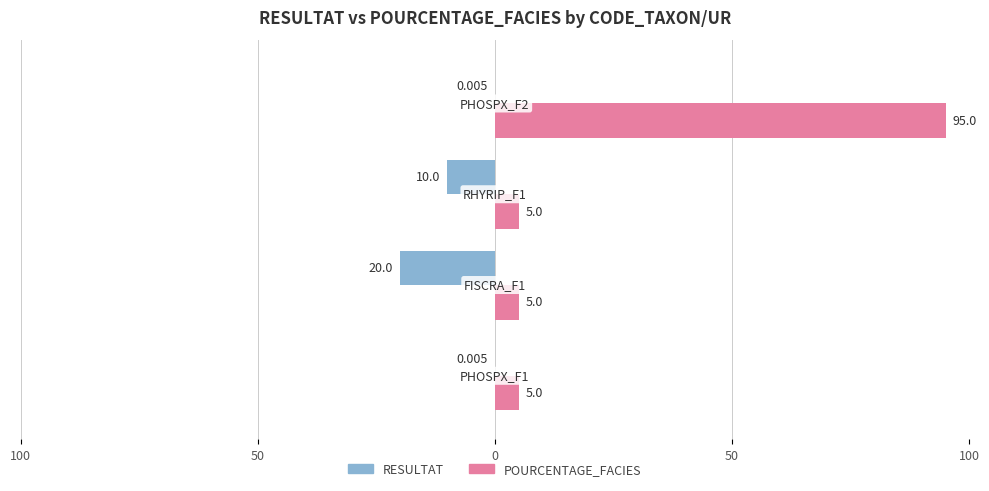

Count the number of categories in the chart.

4